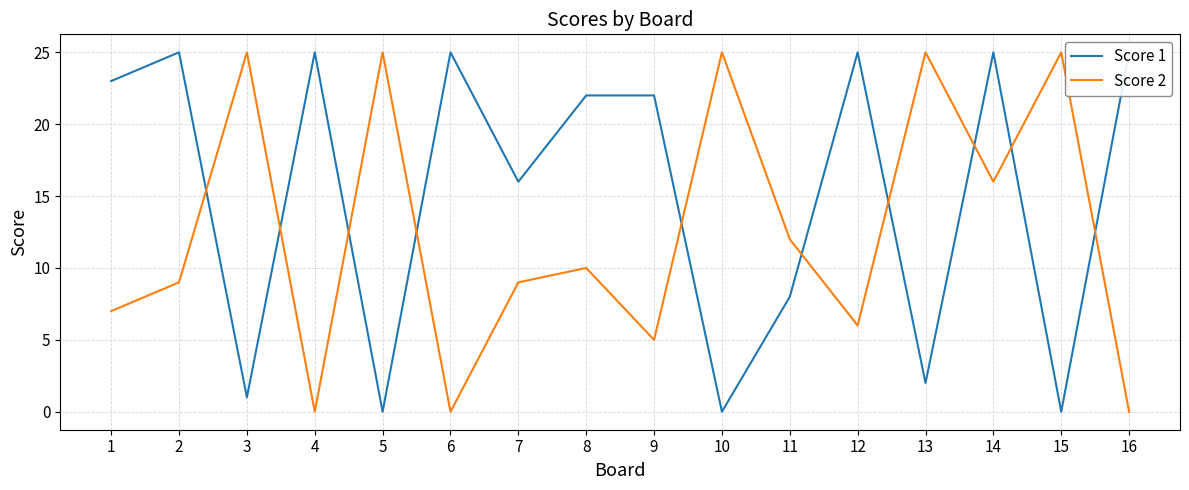

How many lines are shown in the chart?

2